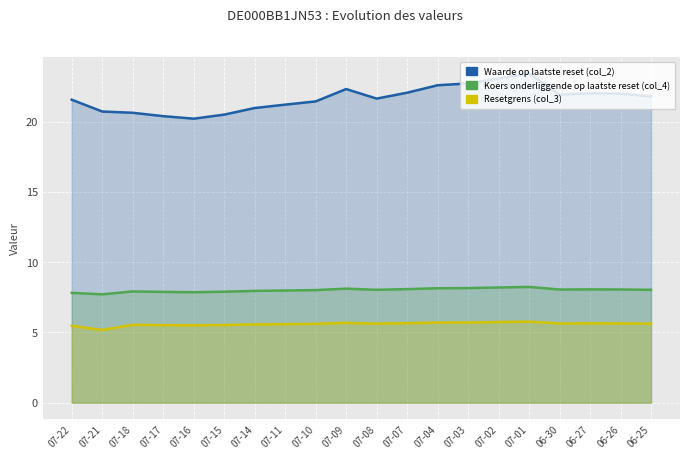

Where is the first local maximum for Waarde op laatste reset (col_2)?

07-09